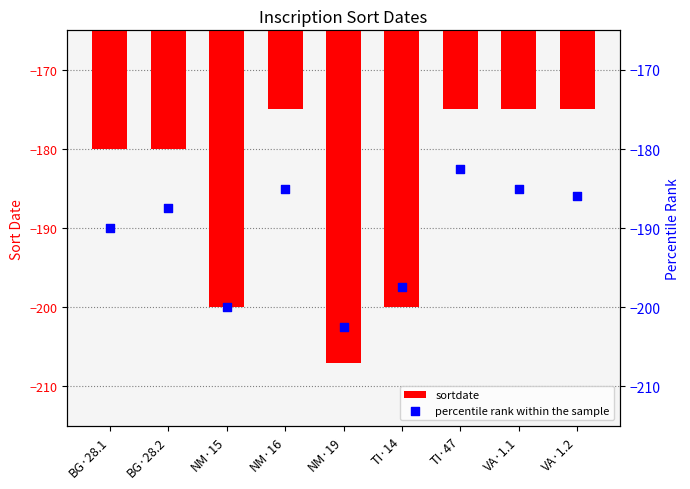

Is the value of sortdate at NM·19 greater than the value of percentile rank within the sample at BG·28.1?

No